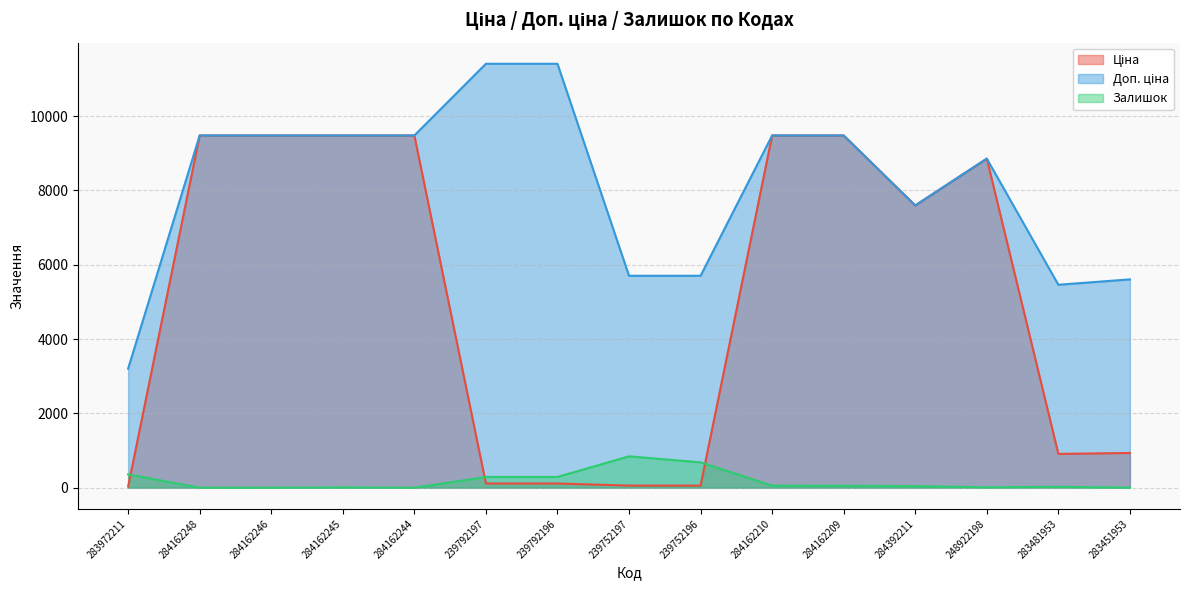

What is the difference between the maximum and second lowest values in the Доп. ціна series?

5947.7